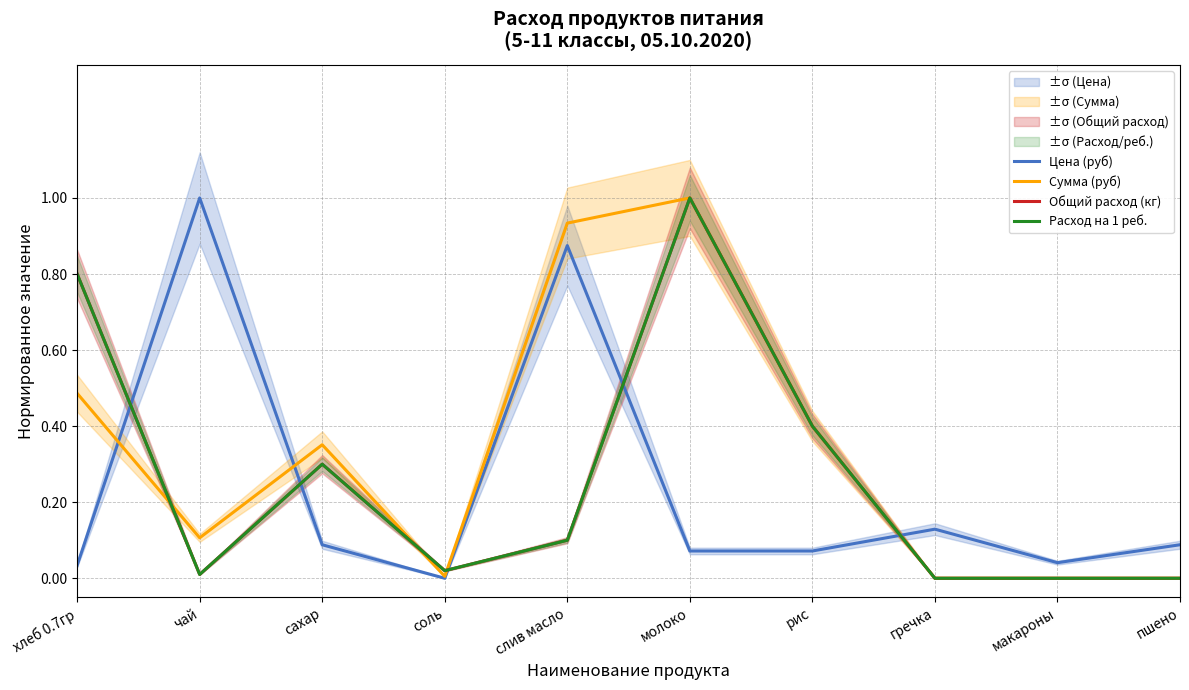

Which series has the largest range (max minus min)?

Цена (руб)